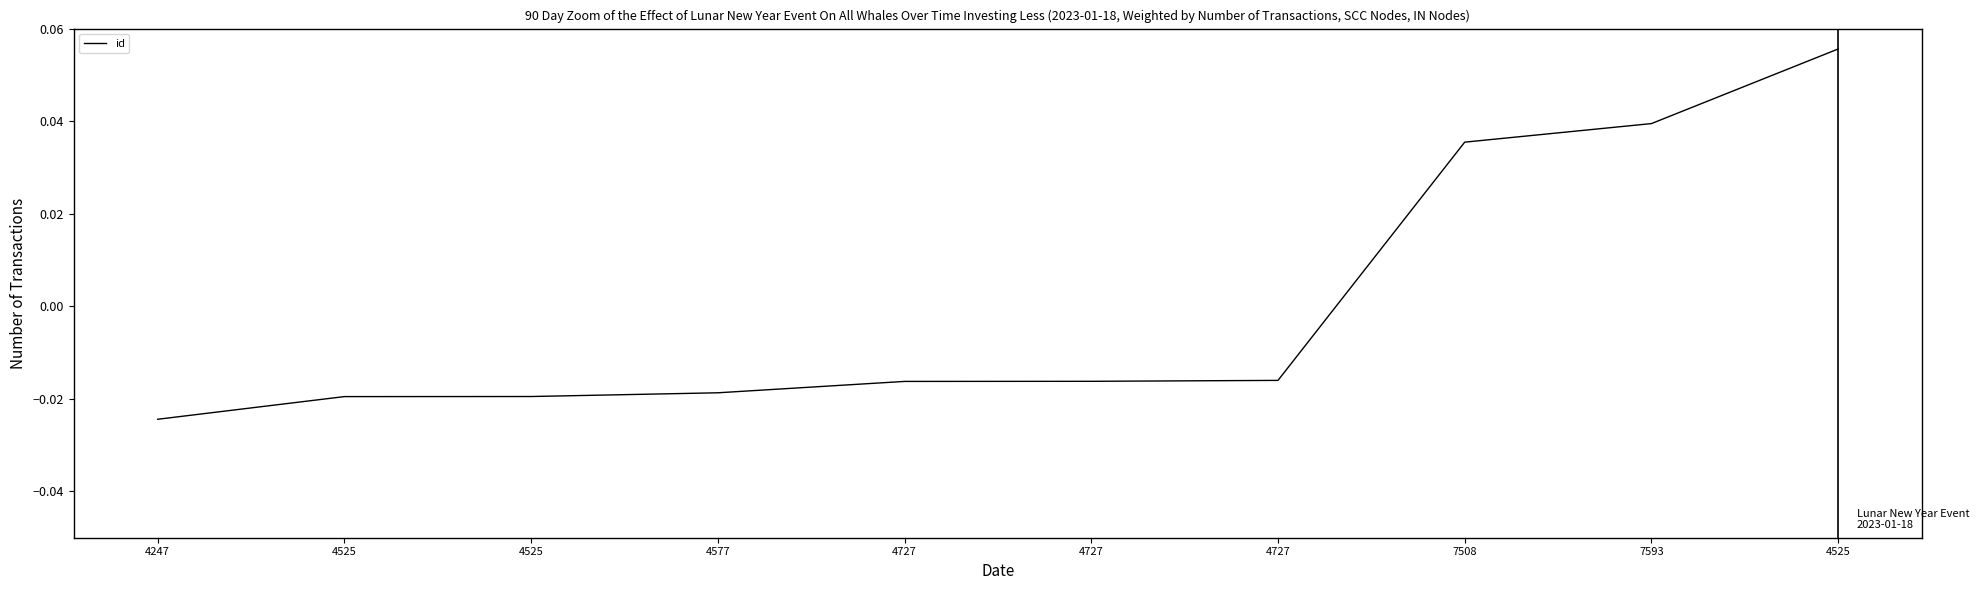

How many lines are shown in the chart?

1